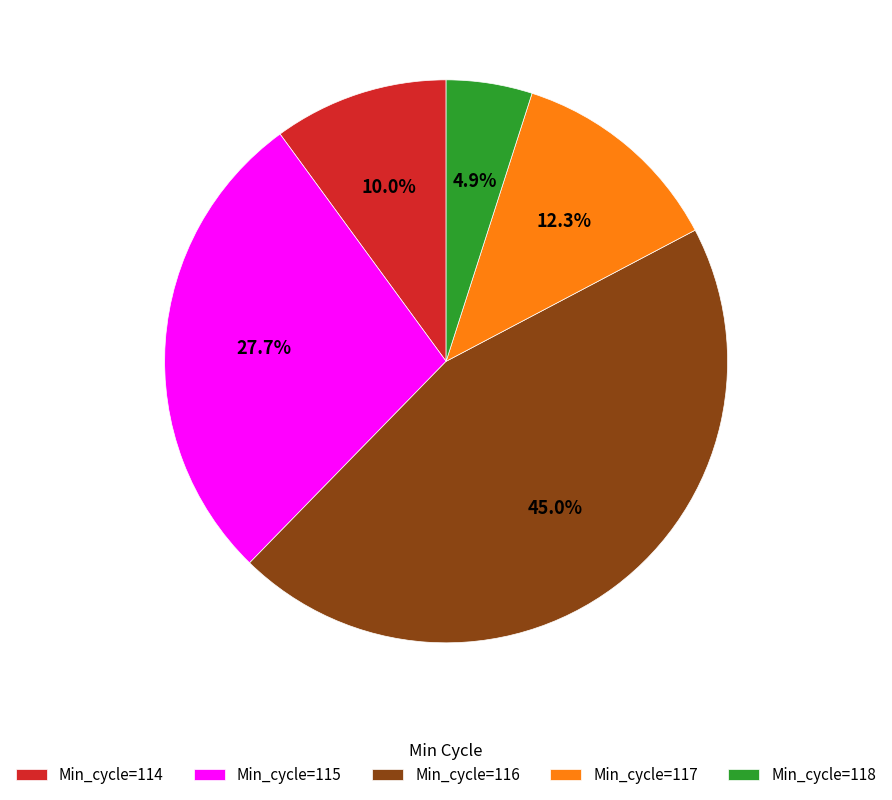

What portion of the pie excludes Min_cycle=116?

55.0%